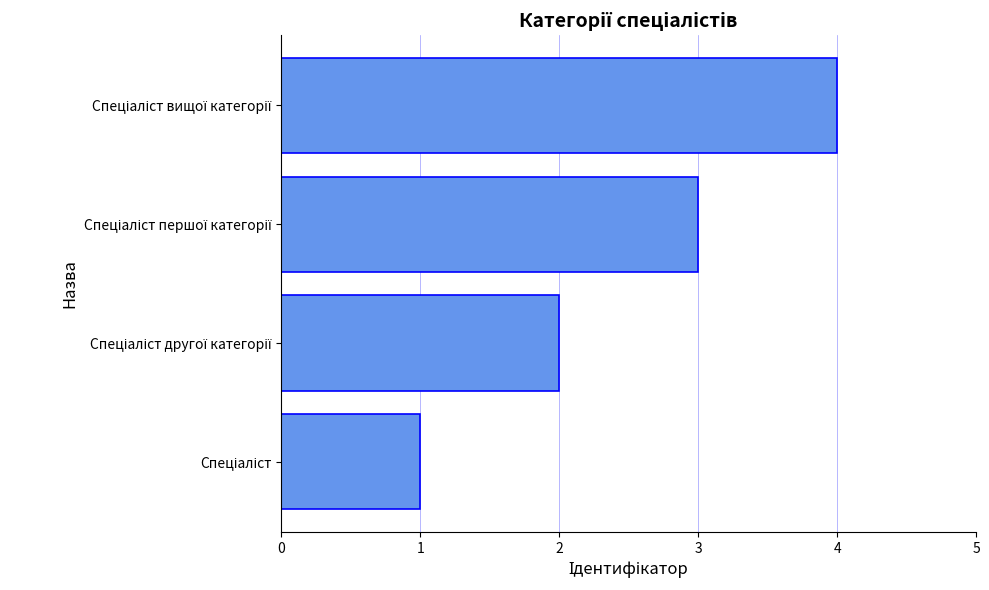

What is the sum of all values?

10